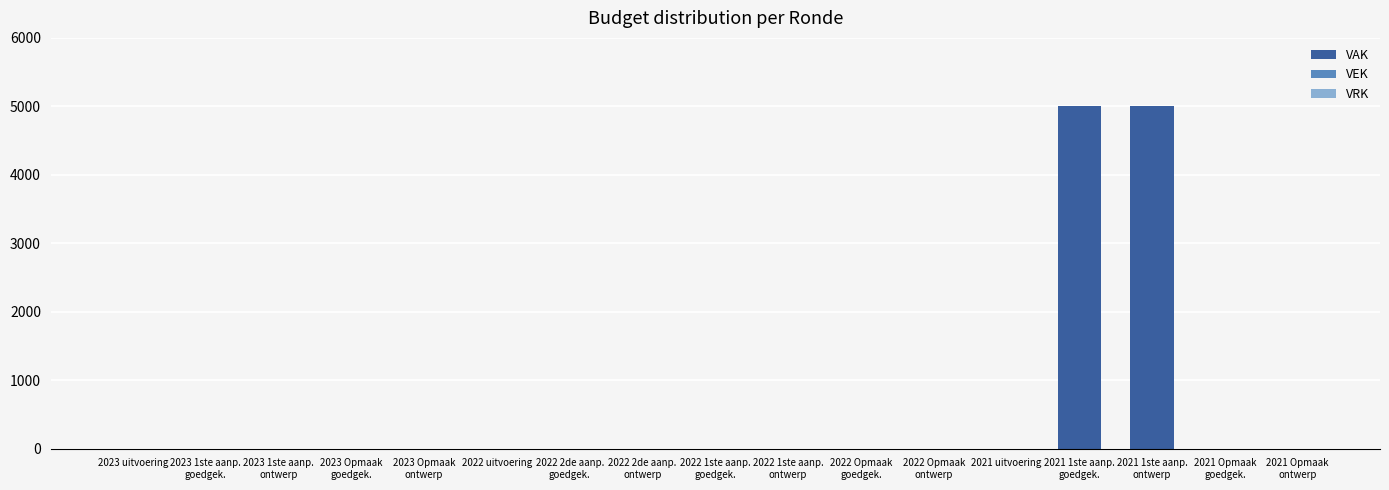

What is the maximum value shown in the chart?

5000